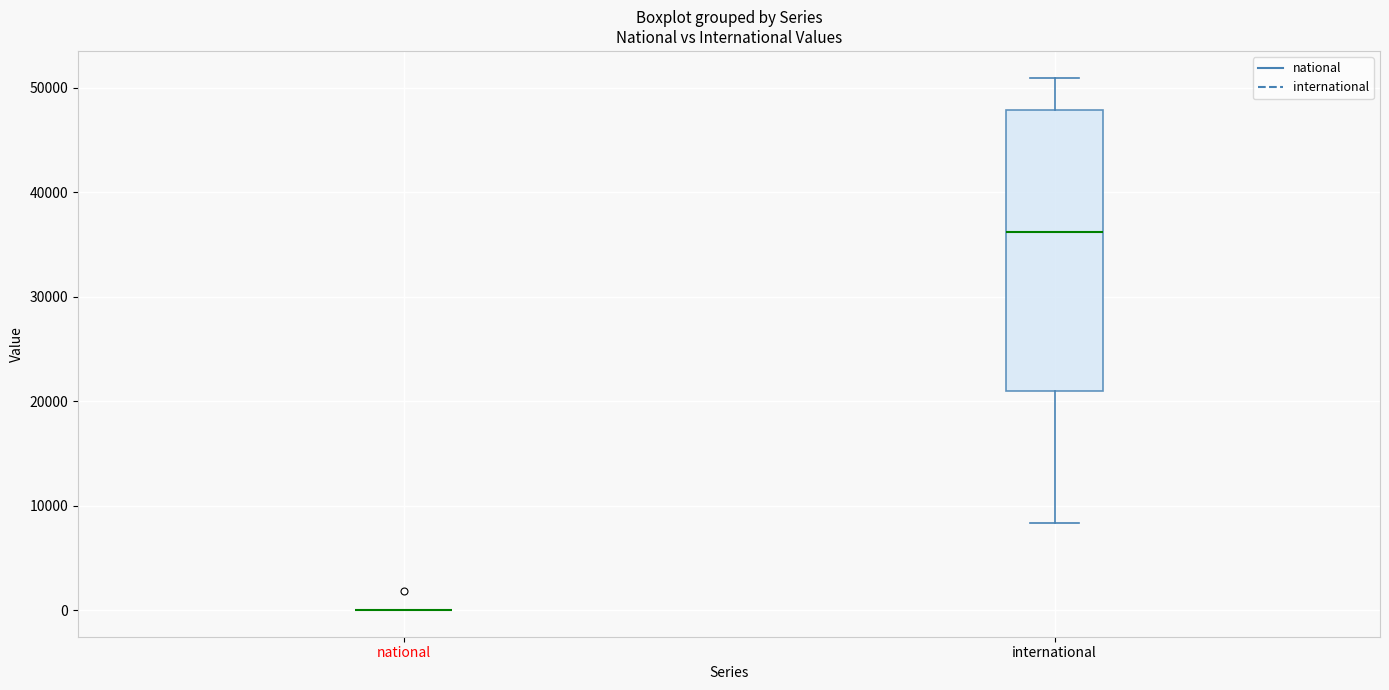

Reading left to right, transcribe this box plot: for each box, give where its median line is, the range the box spans, and where its two whiskers end, as read against the y-axis. The values are not printed on the chart, so give them approximately, as read against the axis.

national: box collapsed to a line at 0, whiskers 0 to 0
international: median 36000, box 21000 to 48000, whiskers 8000 to 51000